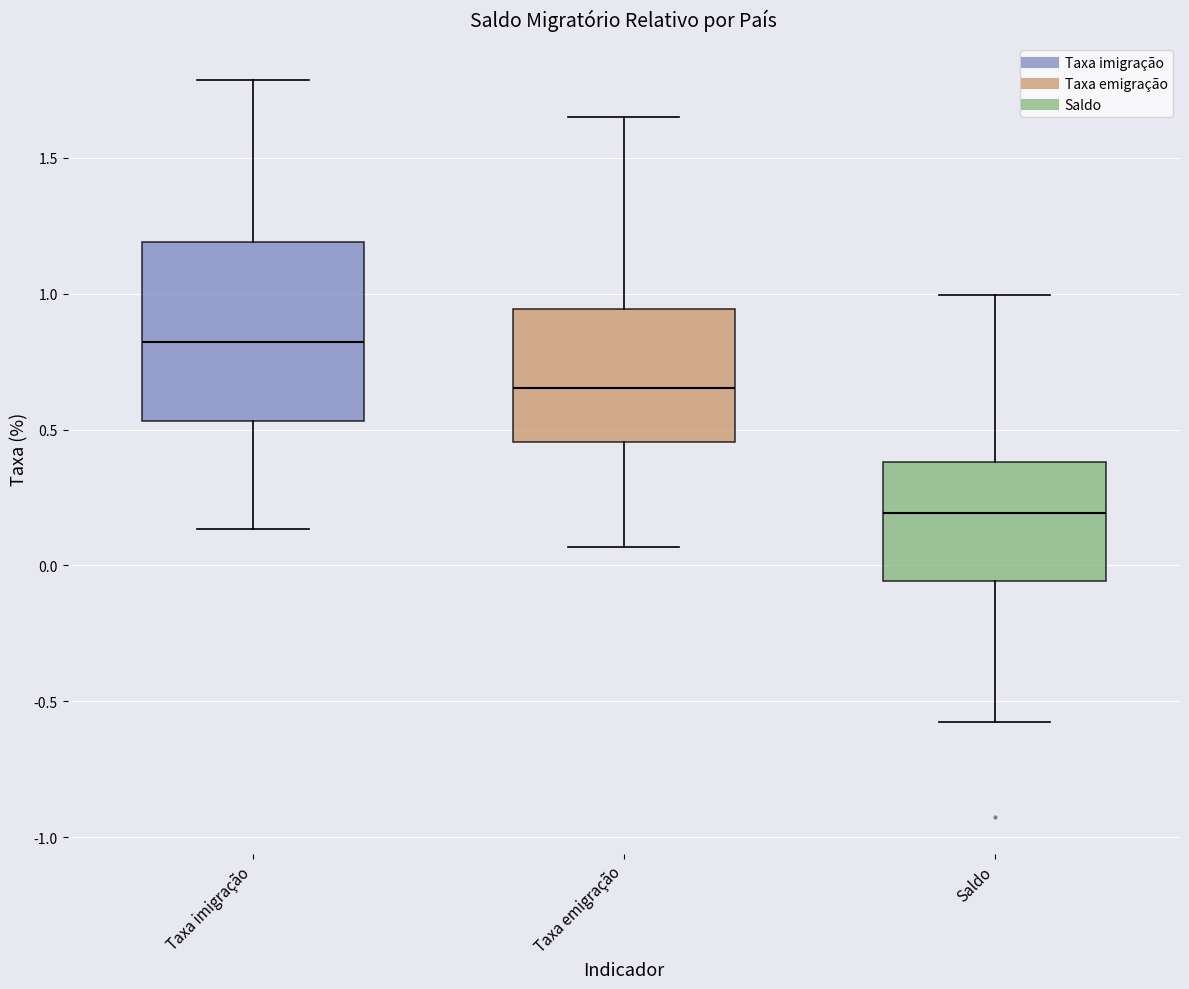

Comparing the boxes themselves (not the whiskers), which one is the tallest?

Taxa imigração